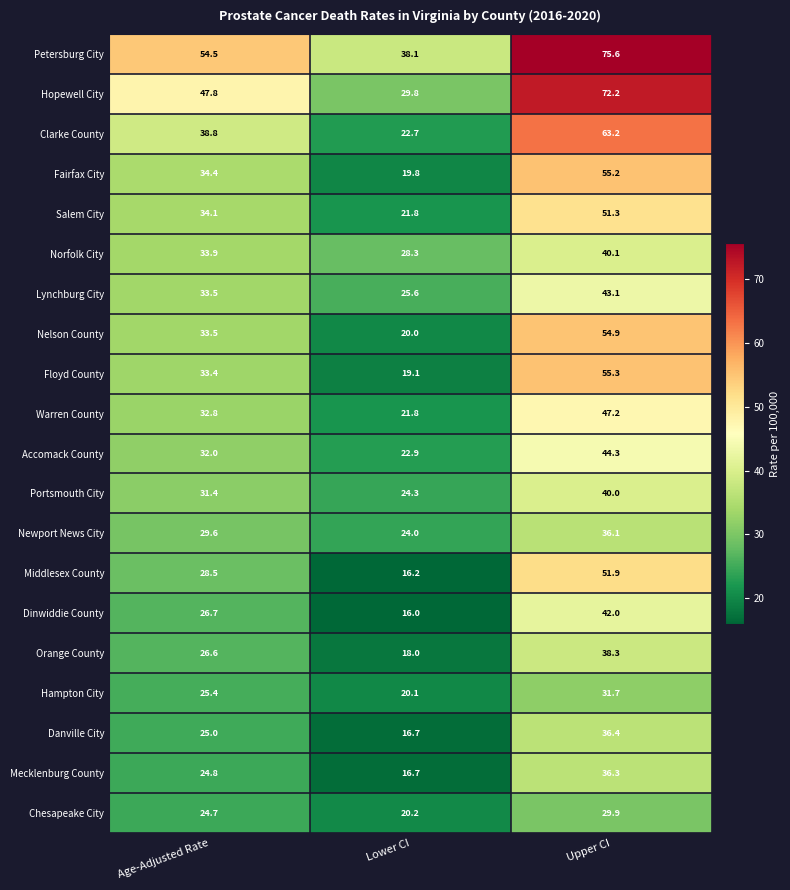

Where is Salem City nearest to the value 36?

Age-Adjusted Rate